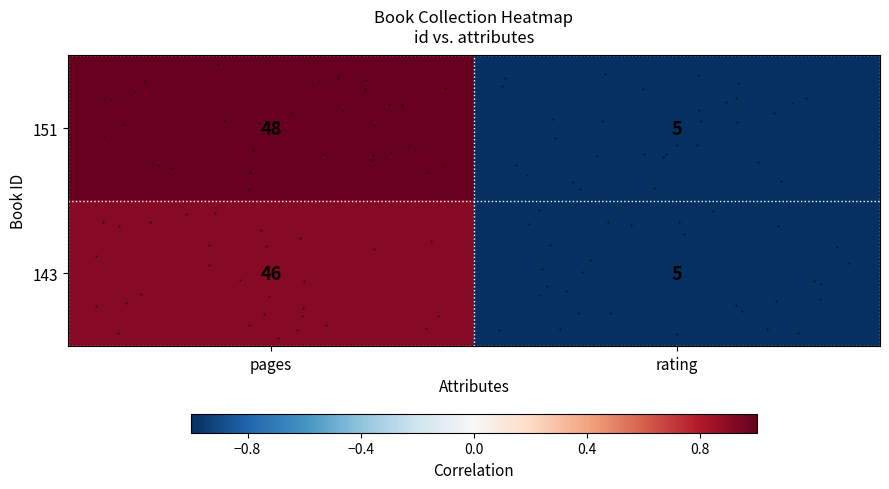

List the series in order of their overall mean, highest first.

151, 143